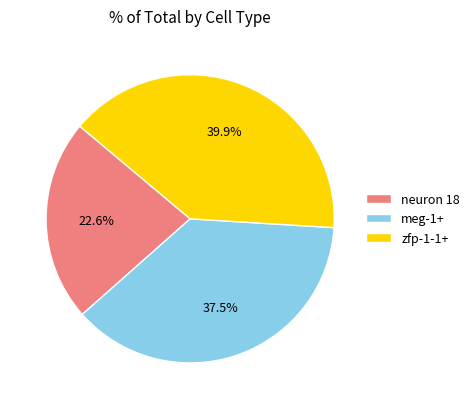

Does neuron 18 represent more than half of the total?

No